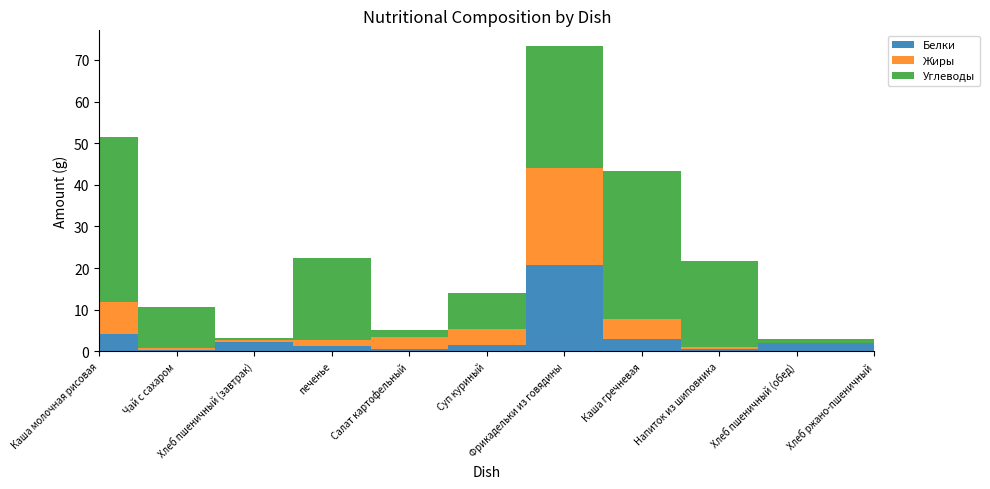

Reading left to right, extract all data points from this chart.

Белки: Каша молочная рисовая=4.1	Чай с сахаром=0.4	Хлеб пшеничный (завтрак)=2.4	печенье=1.4	Салат картофельный=0.5	Суп куриный=1.4	Фрикадельки из говядины=20.8	Каша гречневая=3.1	Напиток из шиповника=0.7	Хлеб пшеничный (обед)=2.0	Хлеб ржано-пшеничный=2.0
Жиры: Каша молочная рисовая=7.6	Чай с сахаром=0.4	Хлеб пшеничный (завтрак)=0.3	печенье=1.3	Салат картофельный=3.0	Суп куриный=3.9	Фрикадельки из говядины=23.3	Каша гречневая=4.8	Напиток из шиповника=0.3	Хлеб пшеничный (обед)=0.0	Хлеб ржано-пшеничный=0.0
Углеводы: Каша молочная рисовая=39.6	Чай с сахаром=9.8	Хлеб пшеничный (завтрак)=0.6	печенье=19.8	Салат картофельный=1.7	Суп куриный=8.7	Фрикадельки из говядины=29.3	Каша гречневая=35.5	Напиток из шиповника=20.8	Хлеб пшеничный (обед)=1.0	Хлеб ржано-пшеничный=1.0